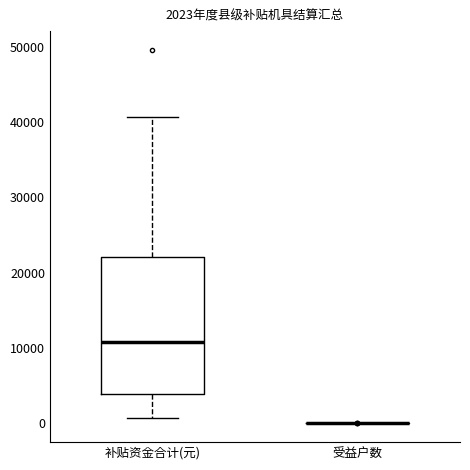

Comparing the boxes themselves (not the whiskers), which one is the tallest?

补贴资金合计(元)